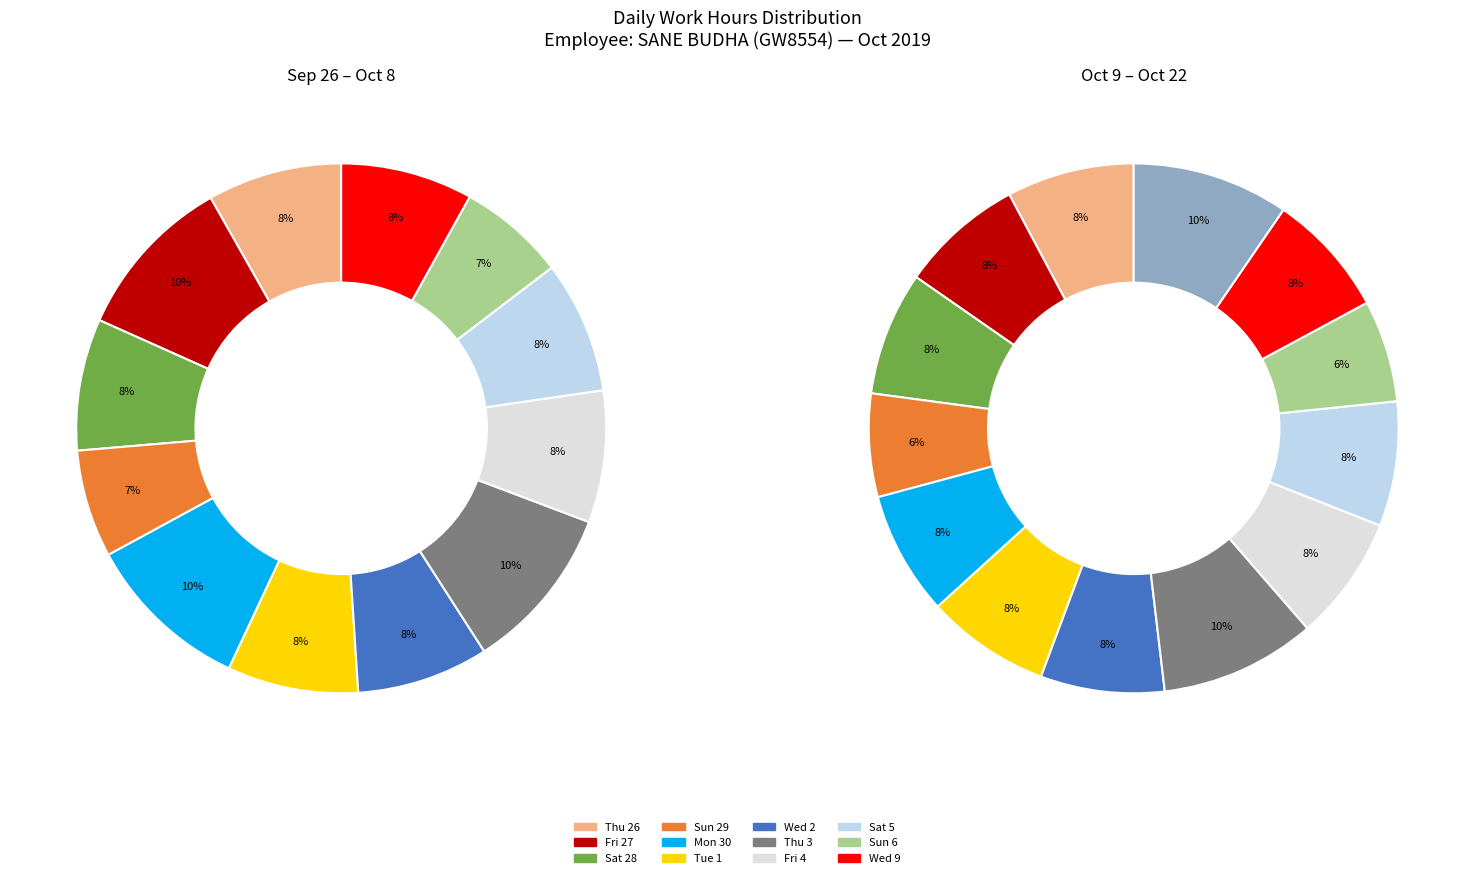

Is Fri 11 the majority of the pie?

No